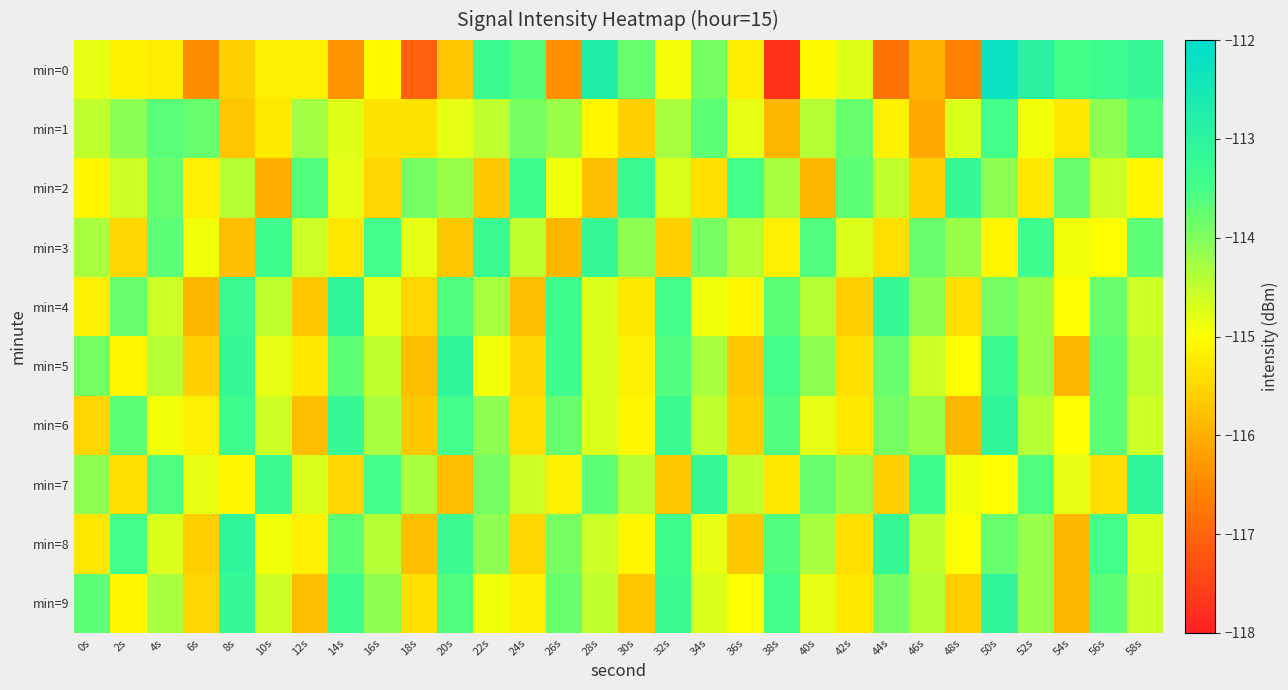

Between 16s and 42s, which series saw the biggest shift?

min=2